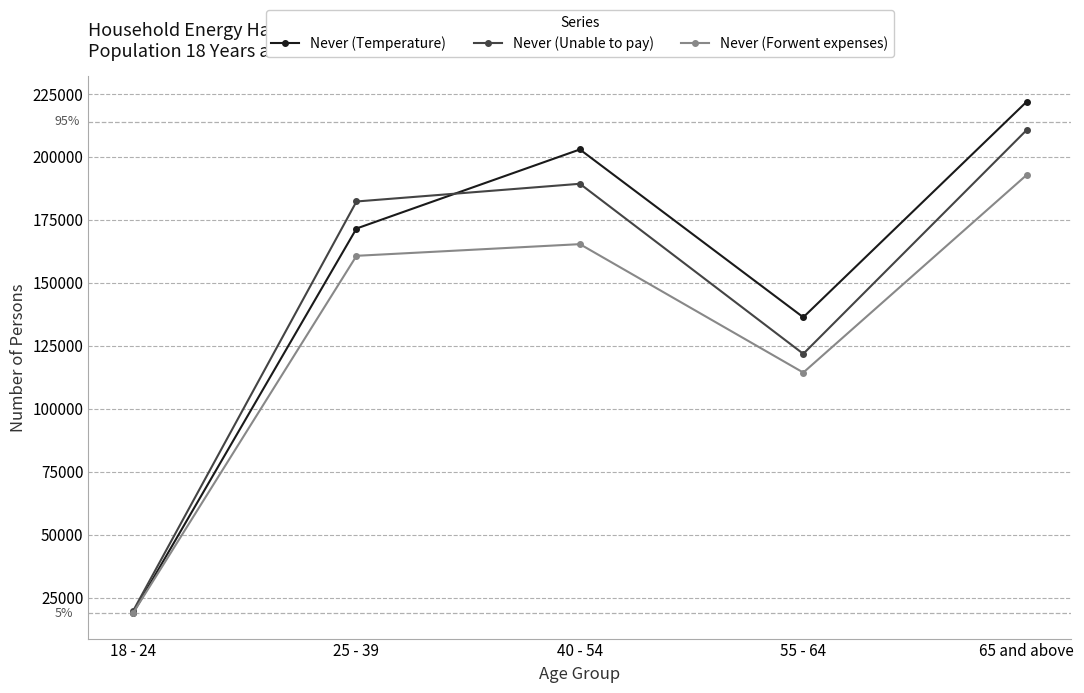

Read the Never (Temperature) value at 40 - 54, to the nearest 50.

202950